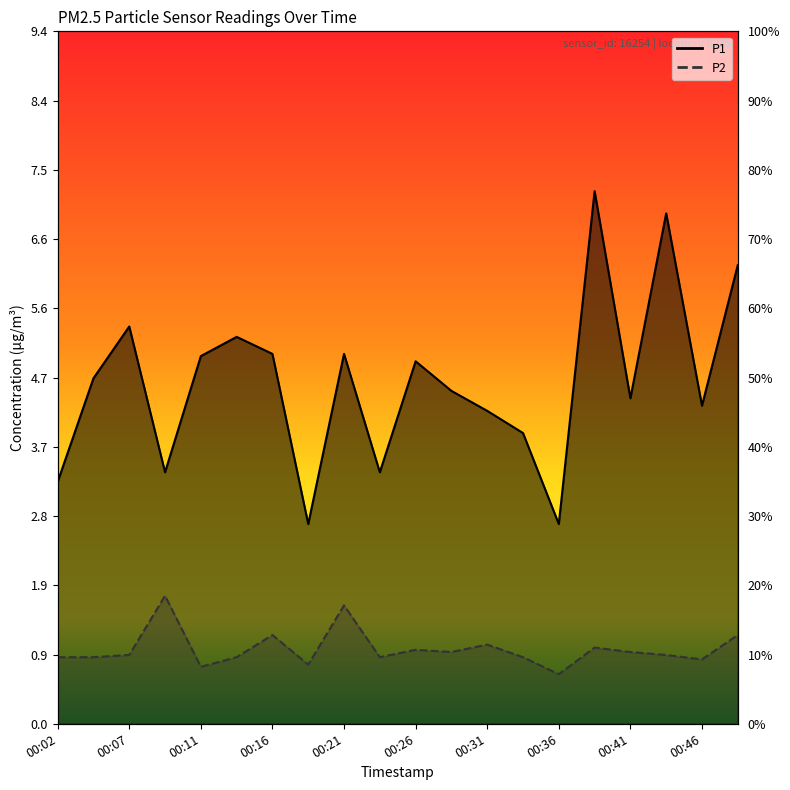

Which series has the widest spread of values?

P1